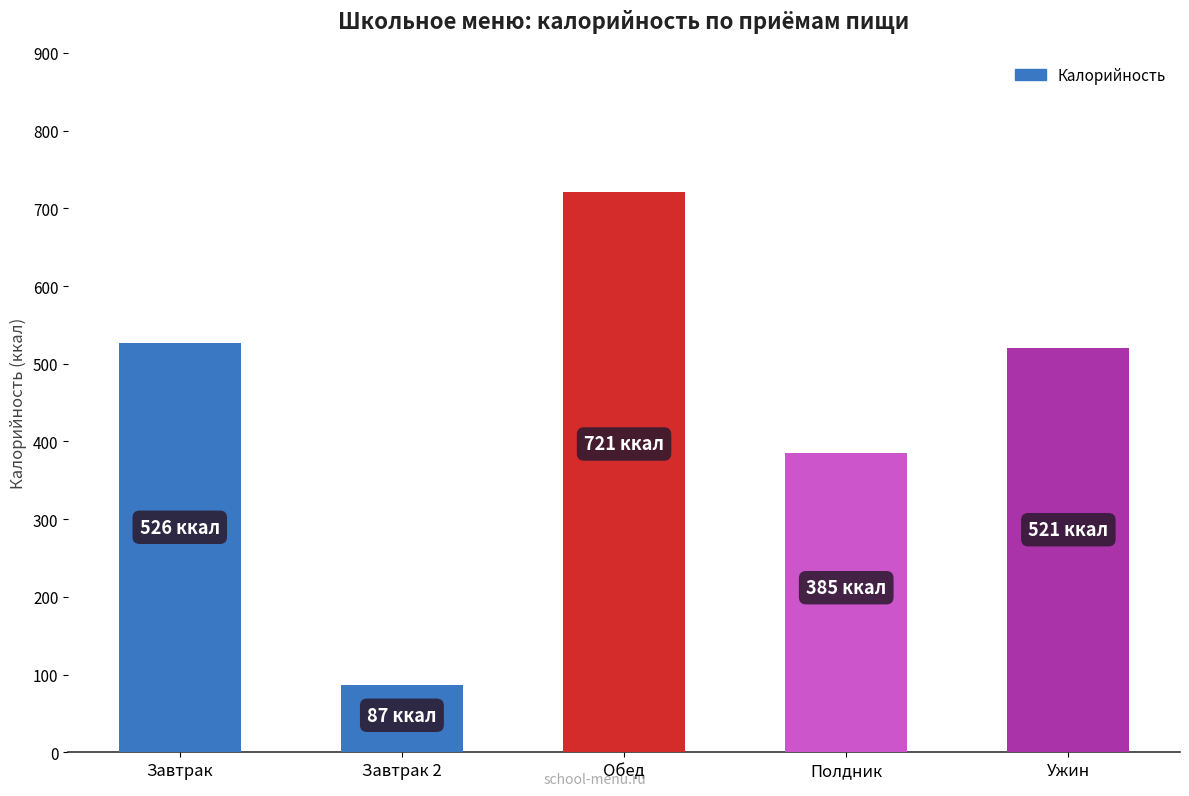

What is the label of the 1st bar from the right?

Ужин